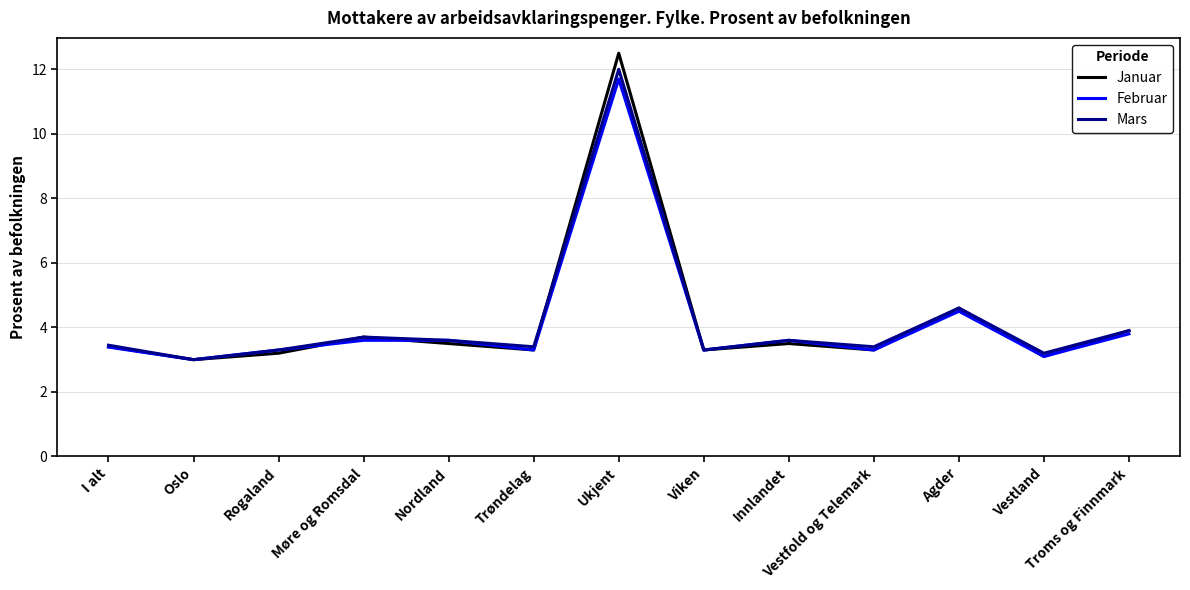

What position from the right is Vestland?

2